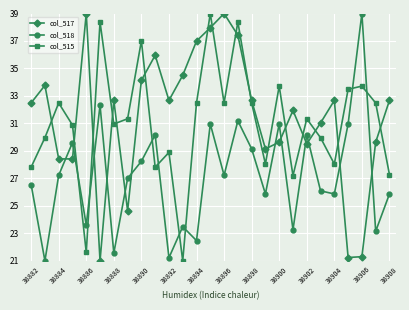

Count the number of data series in this chart.

3